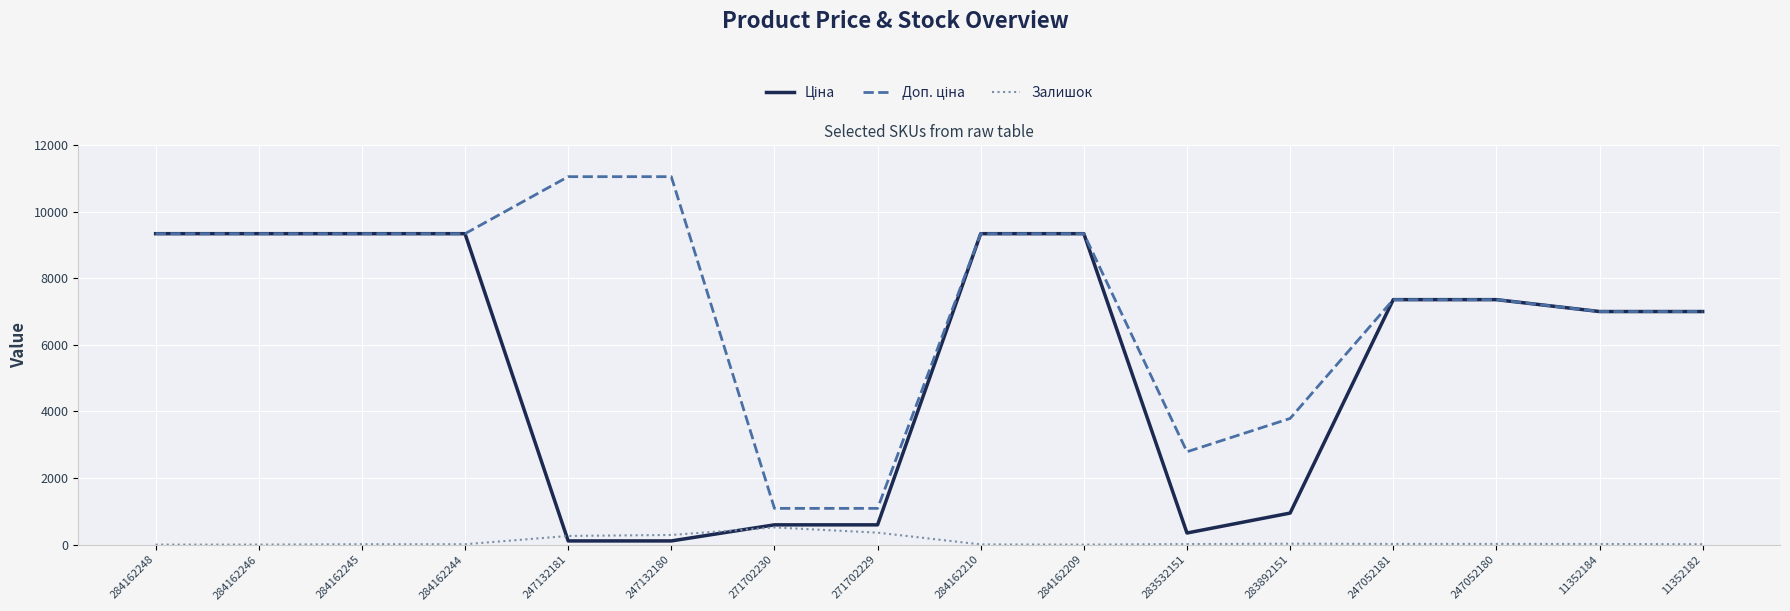

What position from the right is 284162246?

15